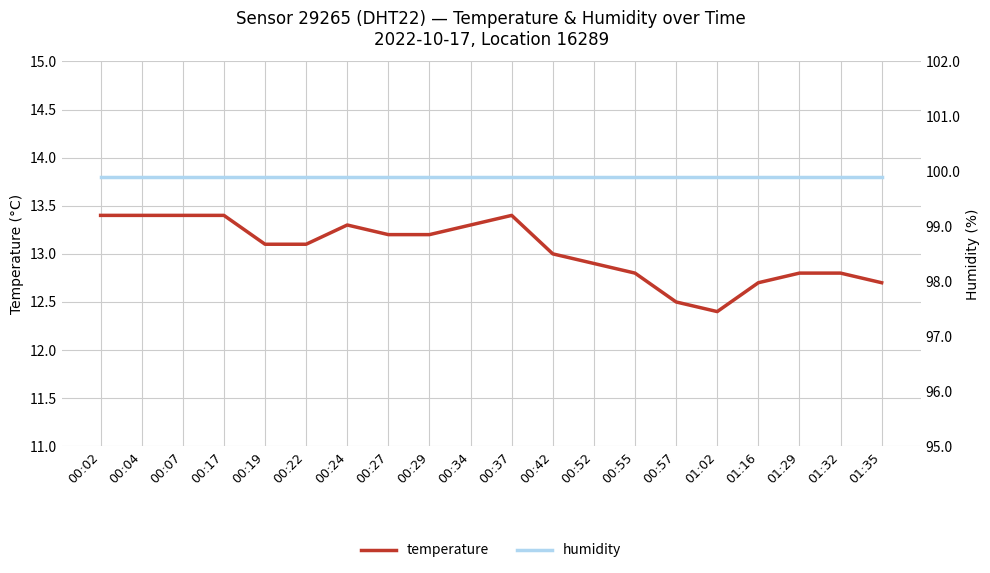

The temperature series shows 2.8 at 00:19. True or false?

False